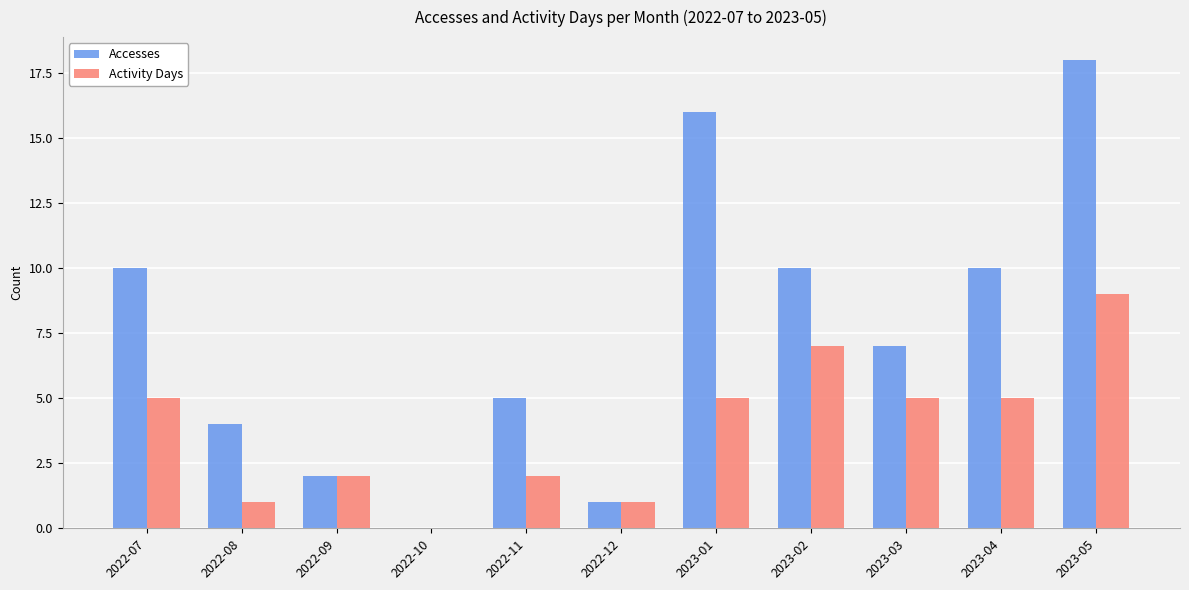

What is the average value of the Activity Days series?

4